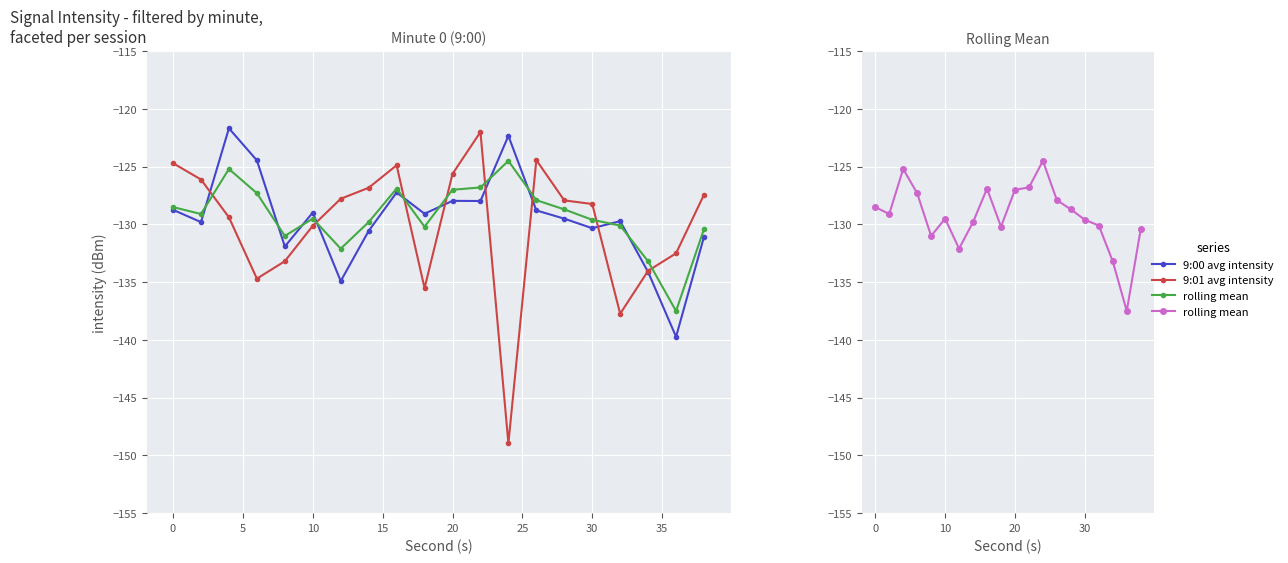

How many categories are shown in the chart?

20